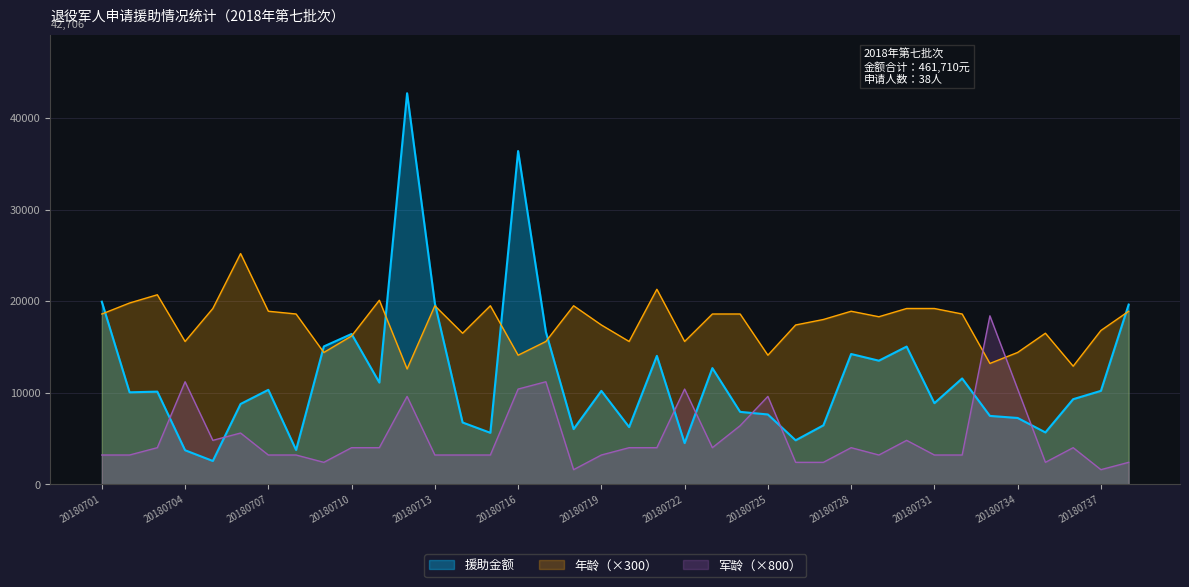

How many lines are shown in the chart?

3